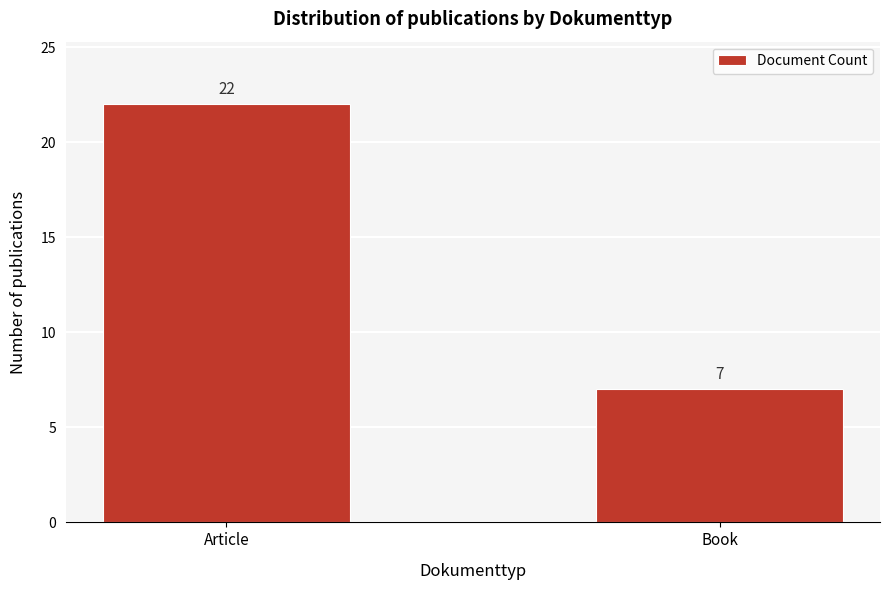

Reading right to left, extract all data points from this chart.

Book=7	Article=22